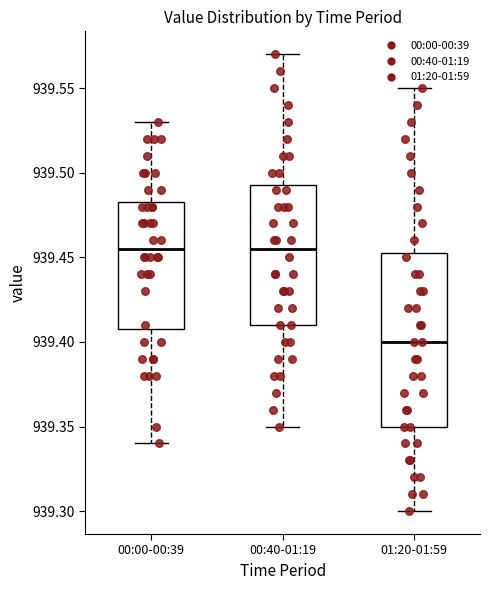

Reading left to right, transcribe this box plot: for each box, give where its median line is, the range the box spans, and where its two whiskers end, as read against the y-axis. The values are not printed on the chart, so give them approximately, as read against the axis.

00:00-00:39: median 939.455, box 939.410 to 939.485, whiskers 939.340 to 939.530
00:40-01:19: median 939.455, box 939.410 to 939.495, whiskers 939.350 to 939.570
01:20-01:59: median 939.400, box 939.350 to 939.455, whiskers 939.300 to 939.550